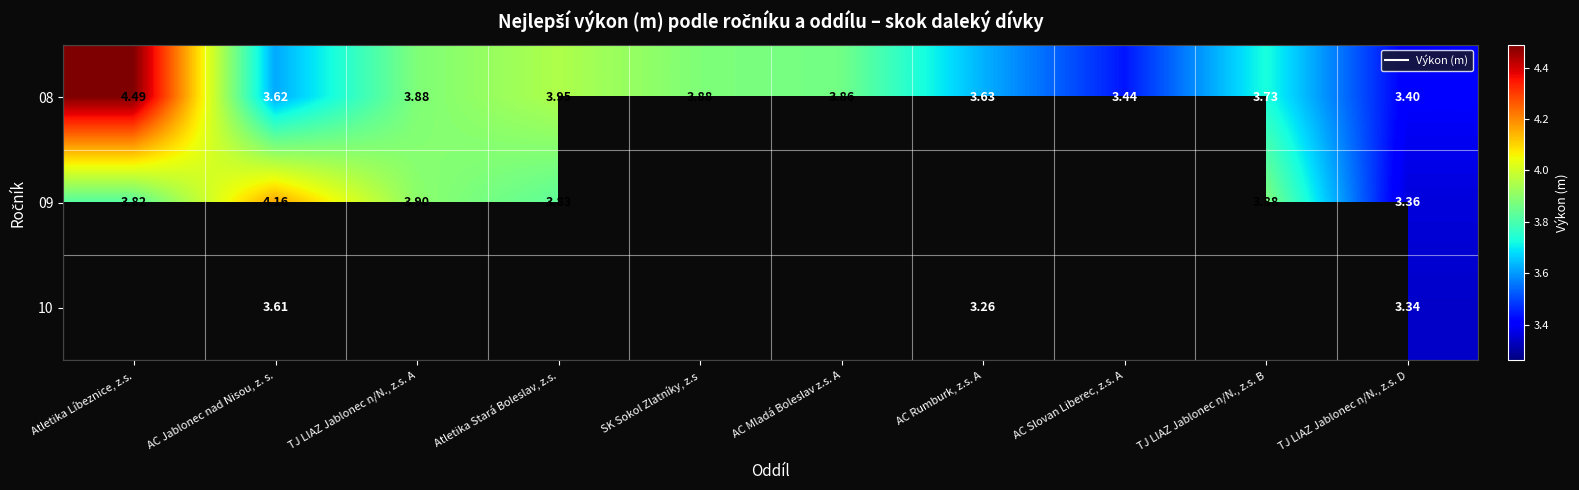

At which label does 09 reach its minimum?

TJ LIAZ Jablonec n/N., z.s. D